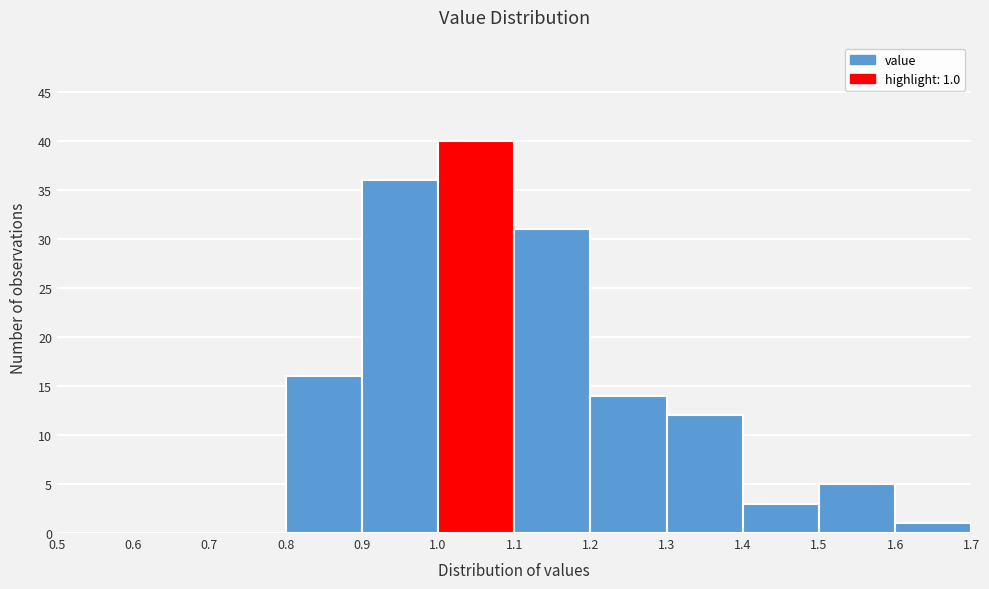

Which range on the x-axis has the tallest bar?

1.0 to 1.1